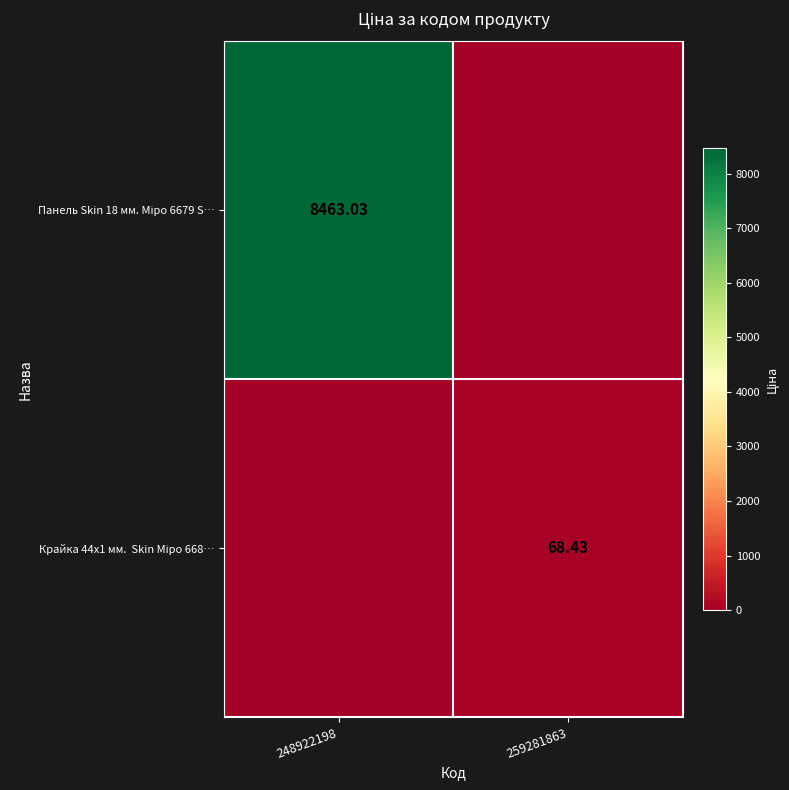

What is the spread (max minus min) of values at 259281863?

68.4